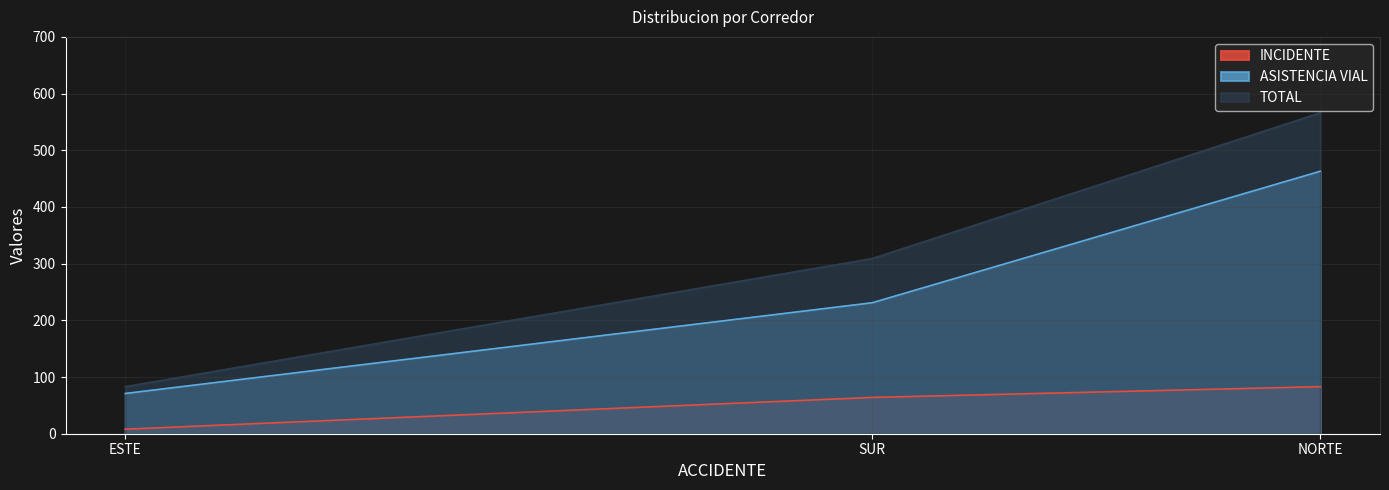

What is the minimum value shown in the chart?

8